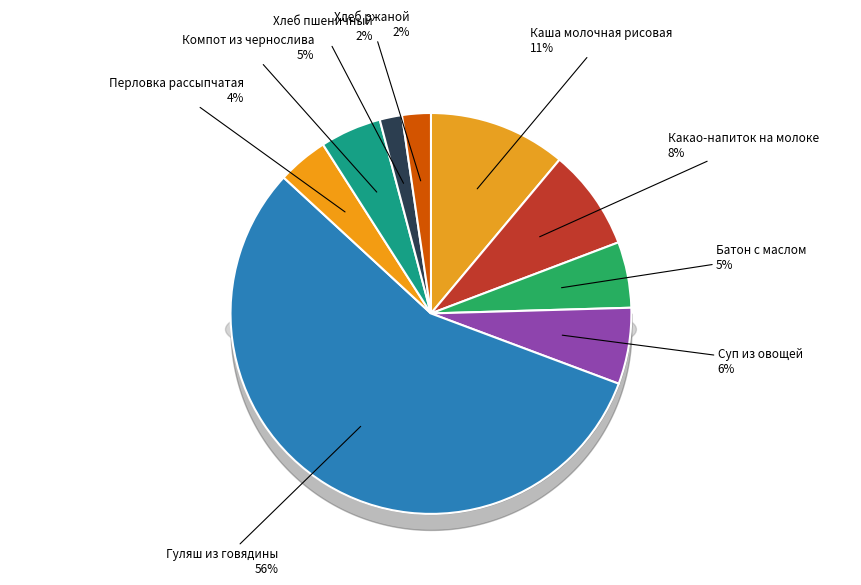

Is there a majority slice in this chart?

Yes